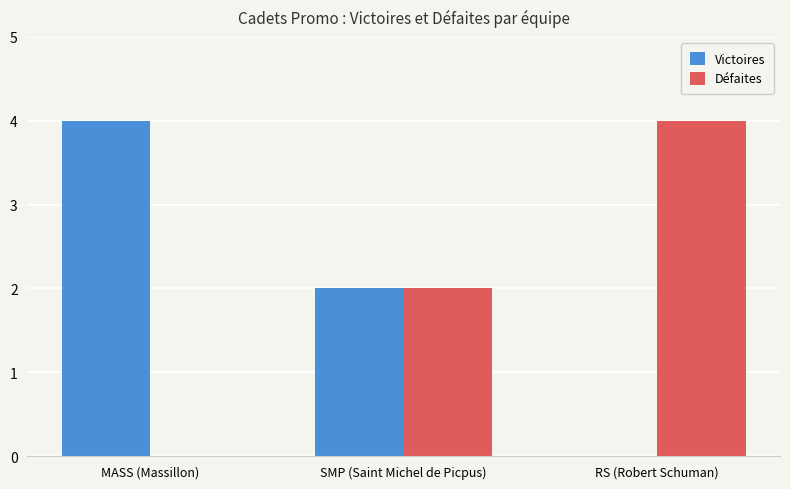

What is the maximum value for Victoires?

4